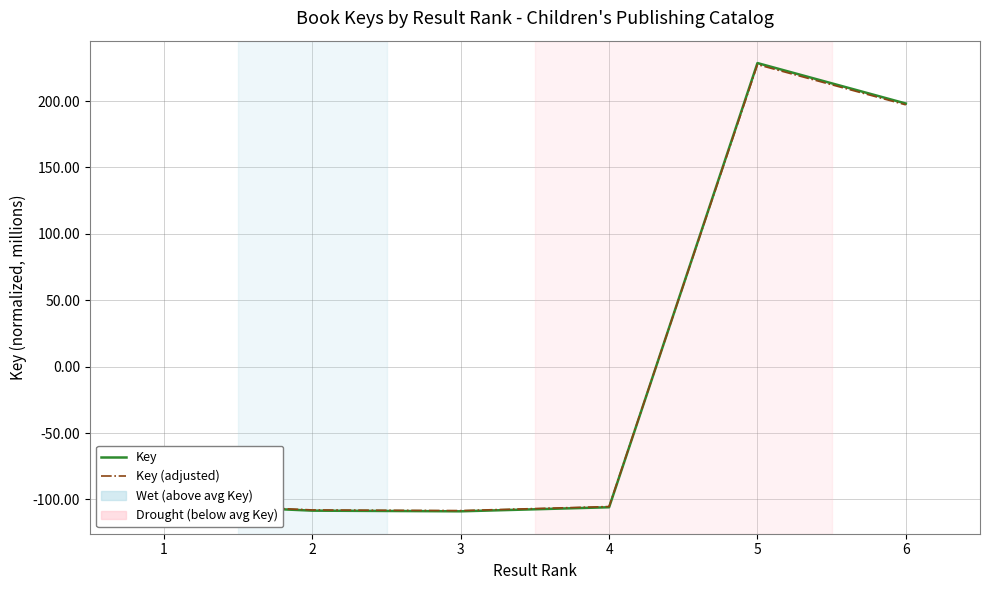

At which category is the sum across all series the highest?

5